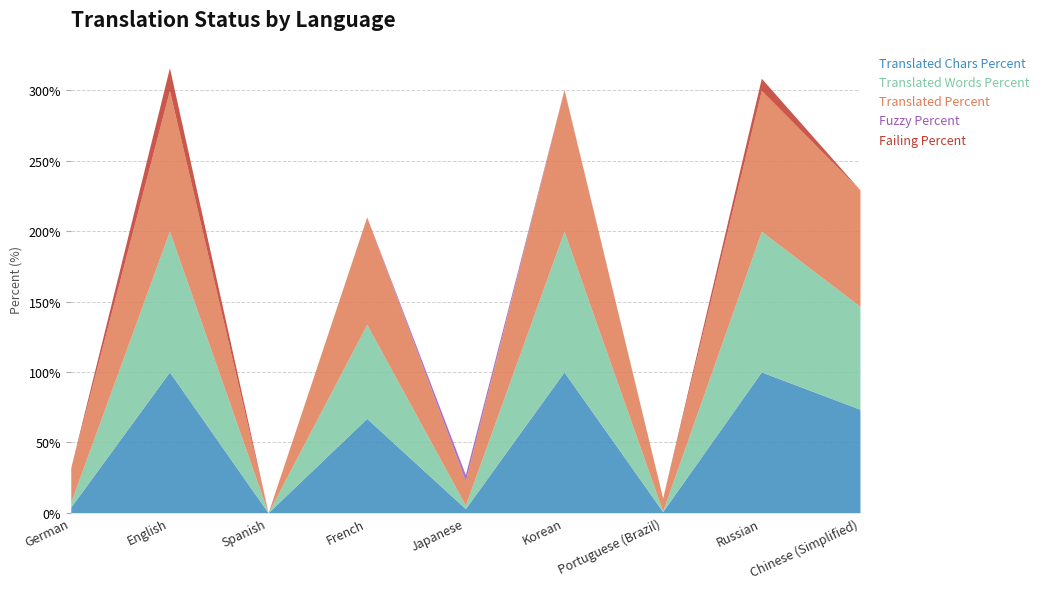

Which series has the largest range (max minus min)?

translated_chars_percent